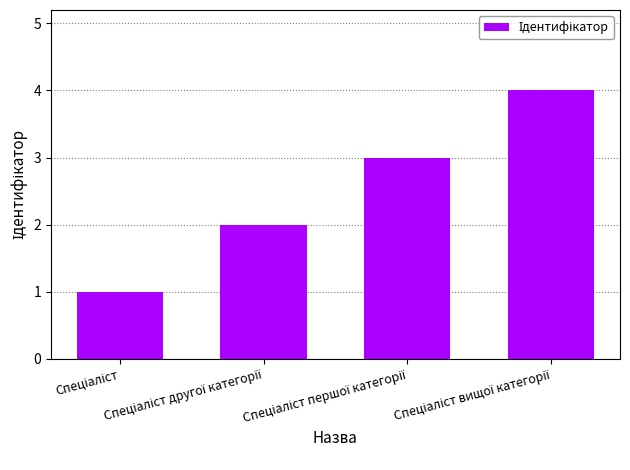

What is the maximum value shown in the chart?

4